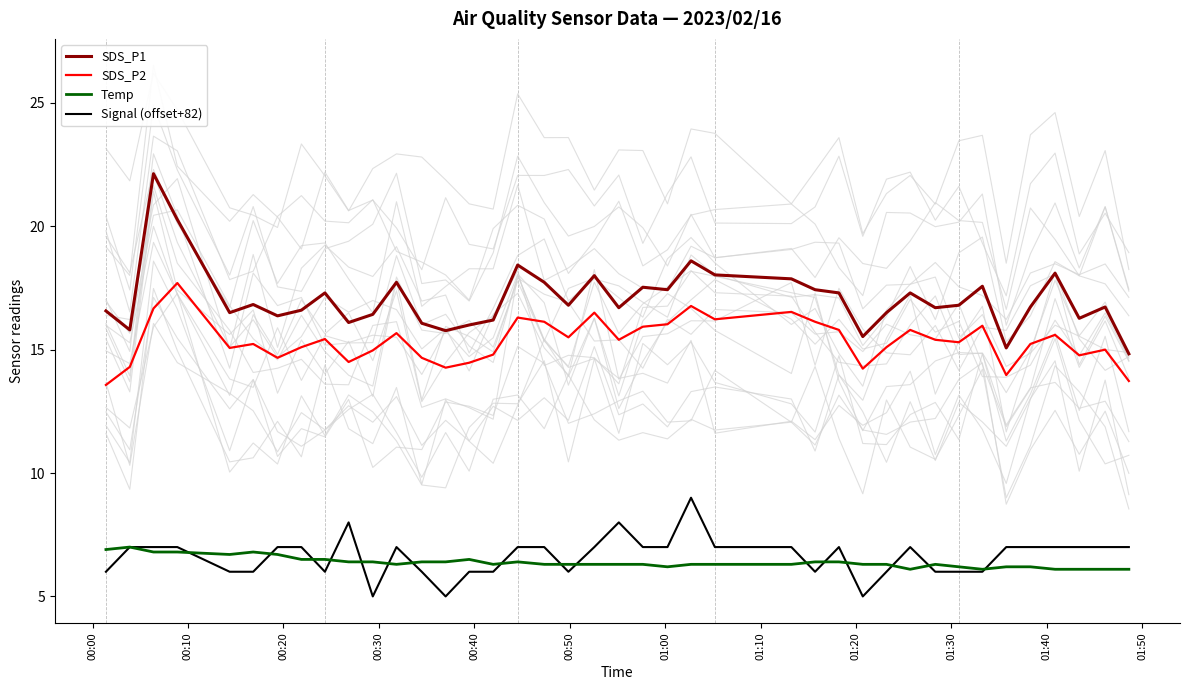

True or false: SDS_P2 and Signal (offset+82) intersect in this chart.

False